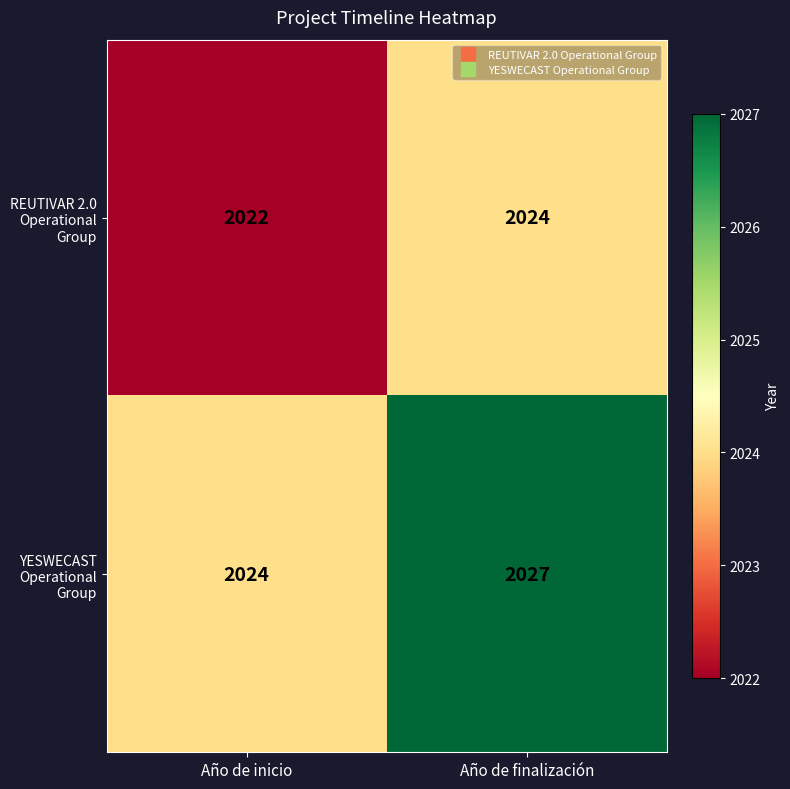

At which category is the sum across all series the highest?

Año de finalización